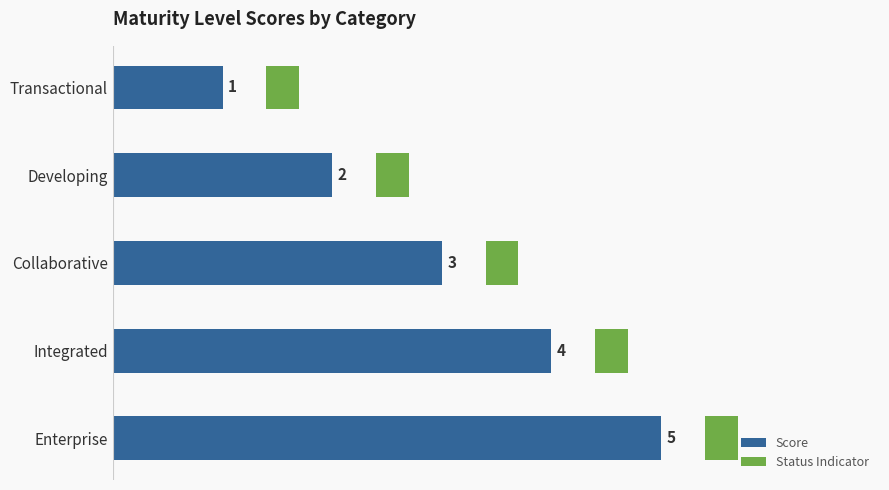

True or false: Score has a value of 3.6 at Developing.

False